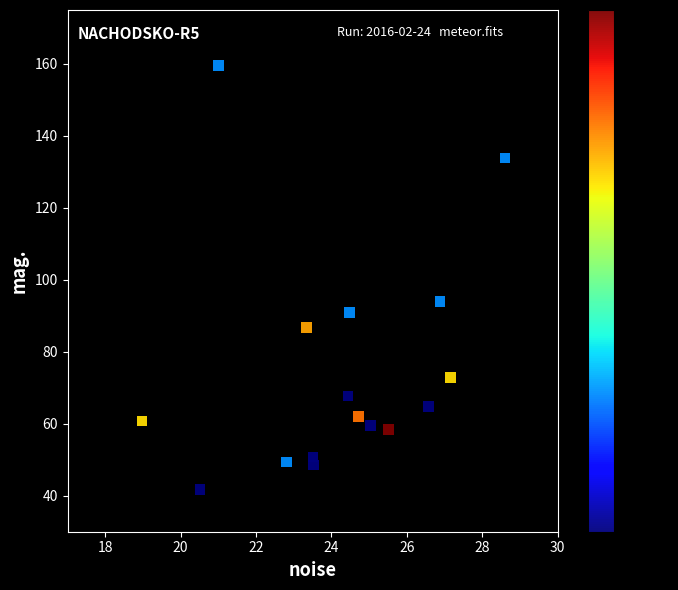

What Y value in the scatter plot is closest to 100?

94.0